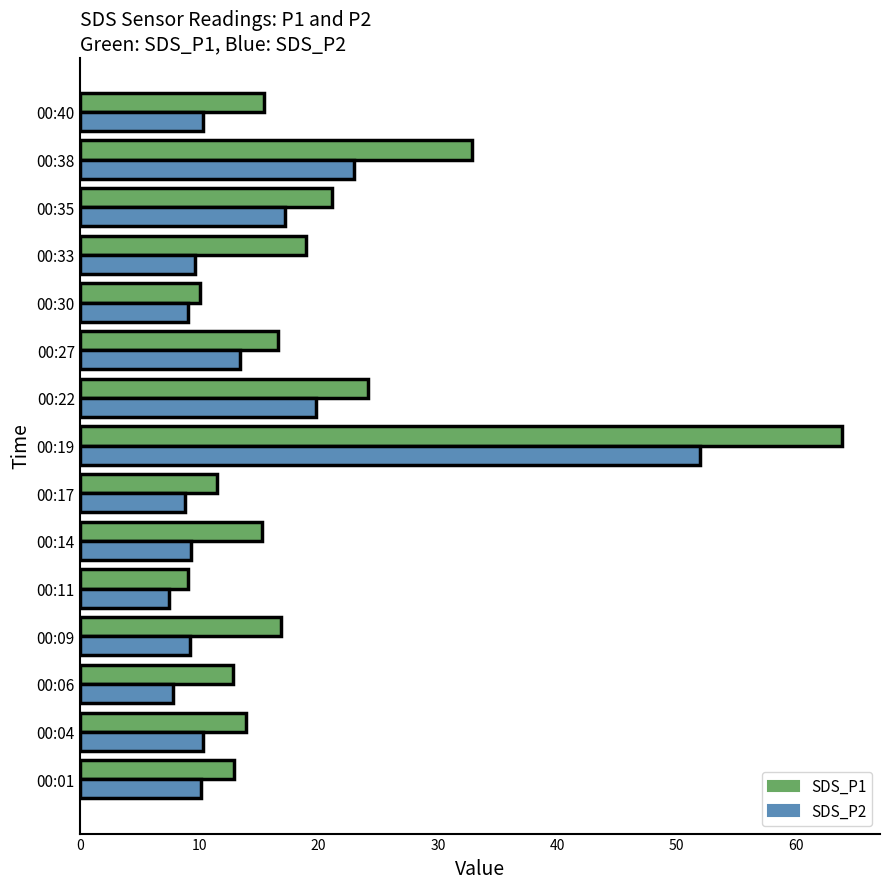

Which series changed the most between 00:19 and 00:40?

SDS_P1